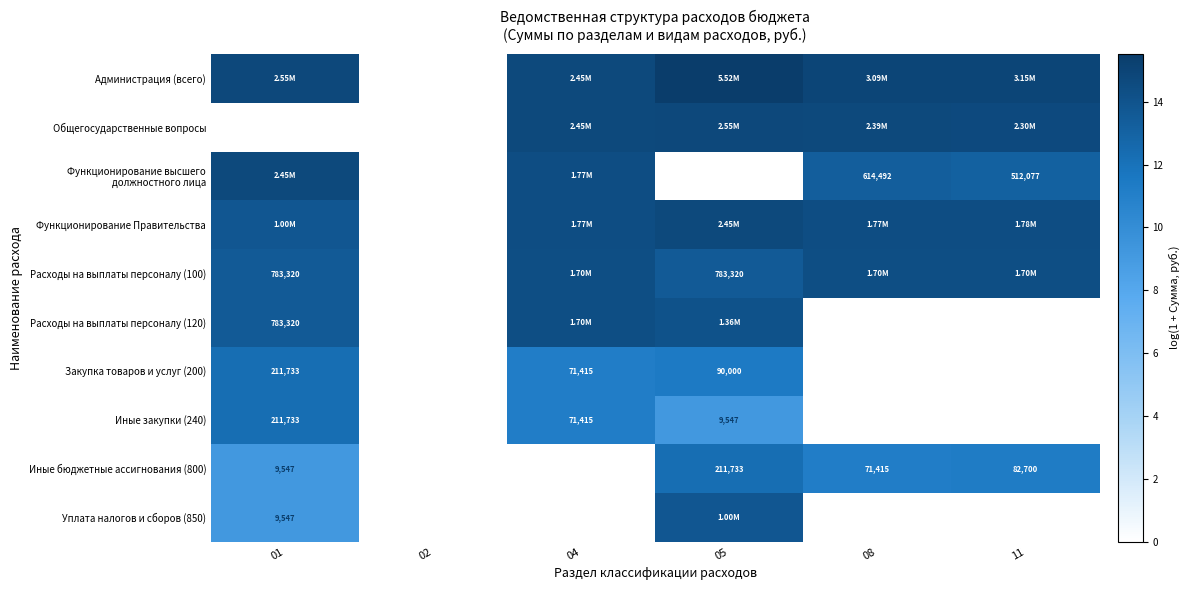

Is the value of Иные бюджетные ассигнования (800) at 11 greater than the value of Расходы на выплаты персоналу (120) at 01?

No